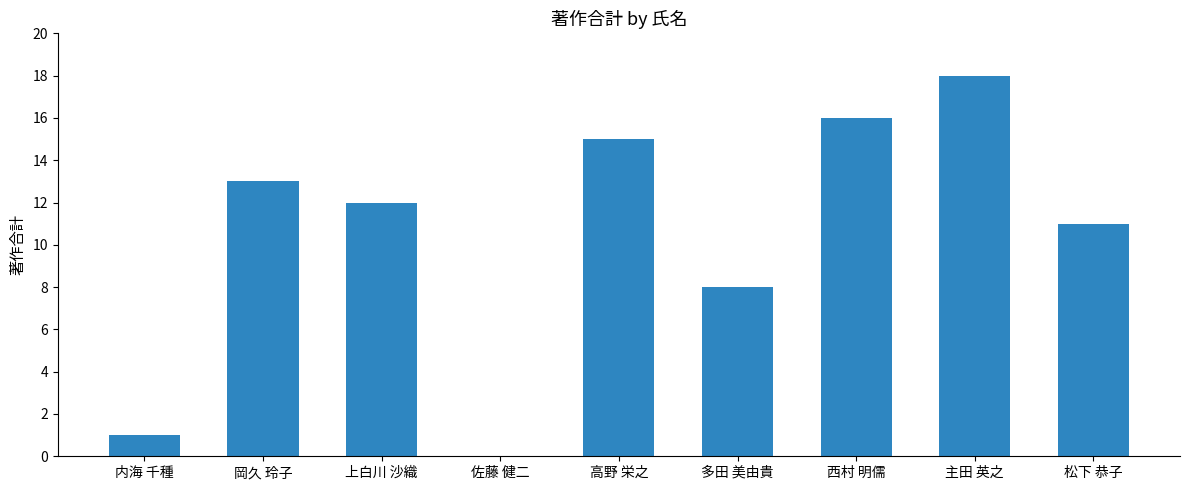

How many values are above zero?

8